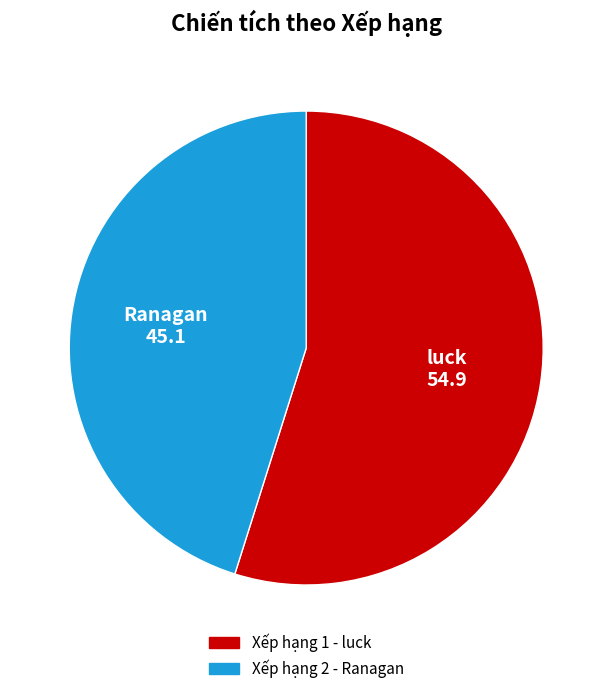

Which slice is the smallest?

Ranagan